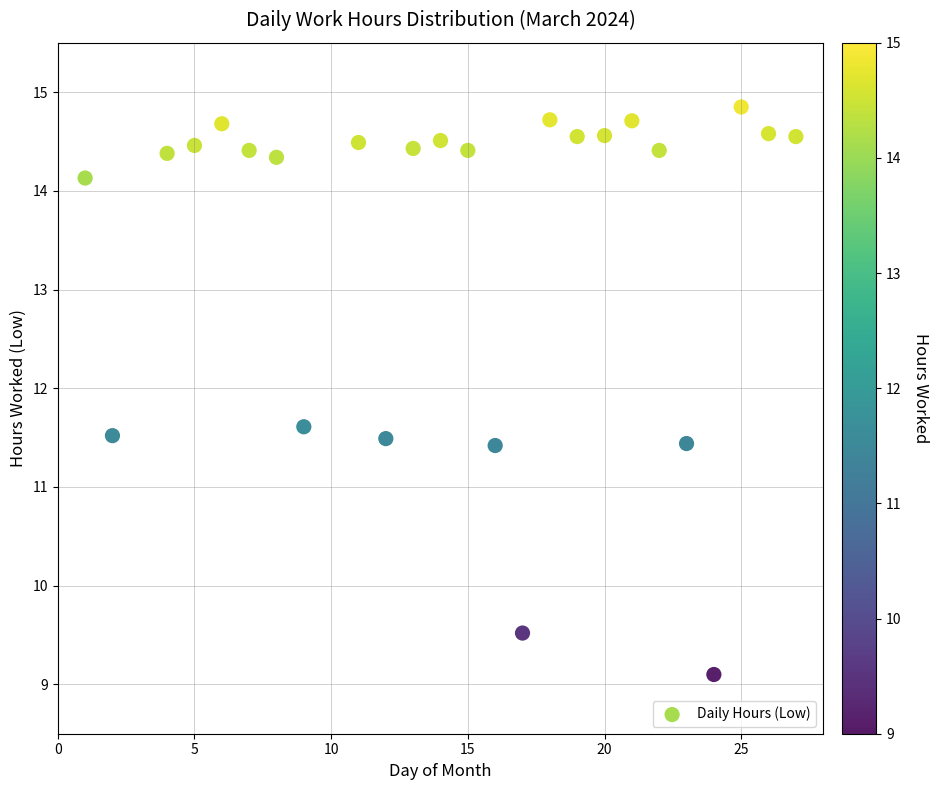

What is the range of X values (max minus min)?

26.0